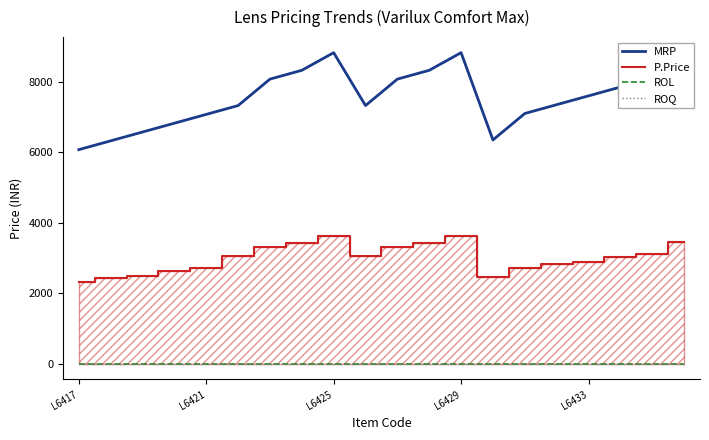

What is the lowest value of the MRP series?

6075